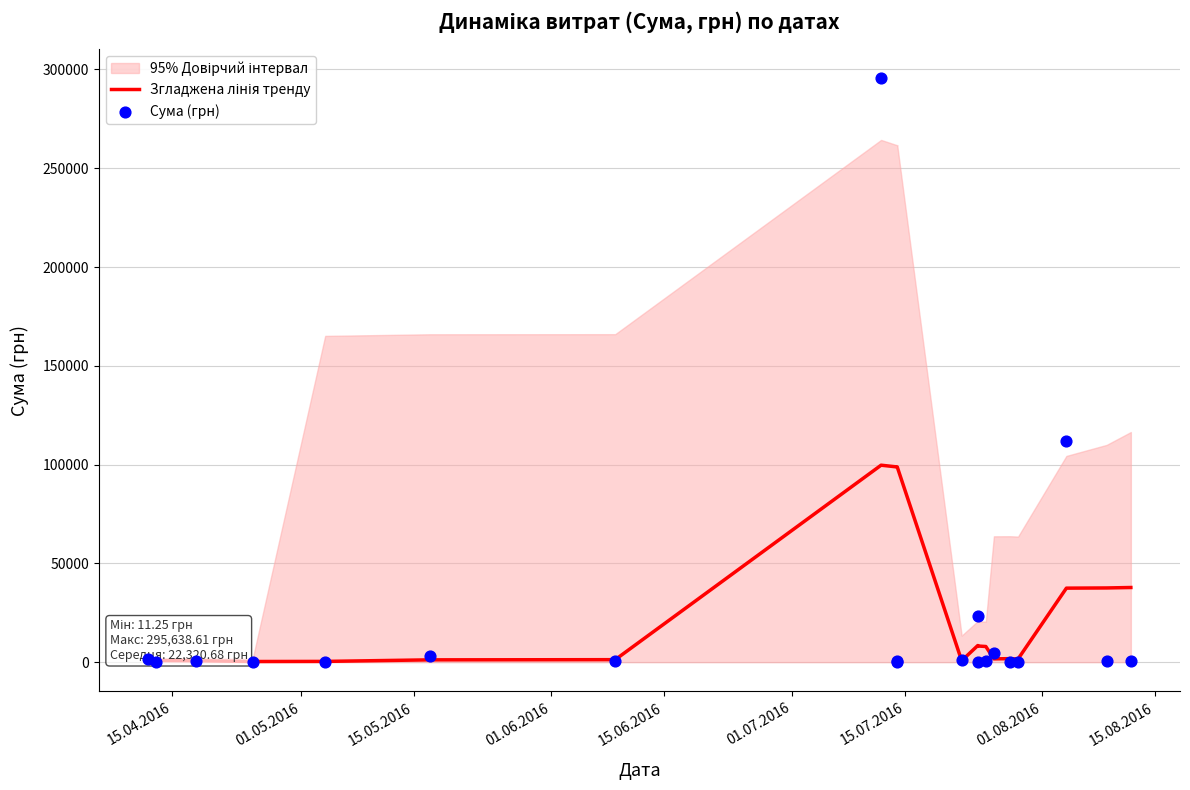

Which series reaches the minimum Y coordinate?

Сума (грн)